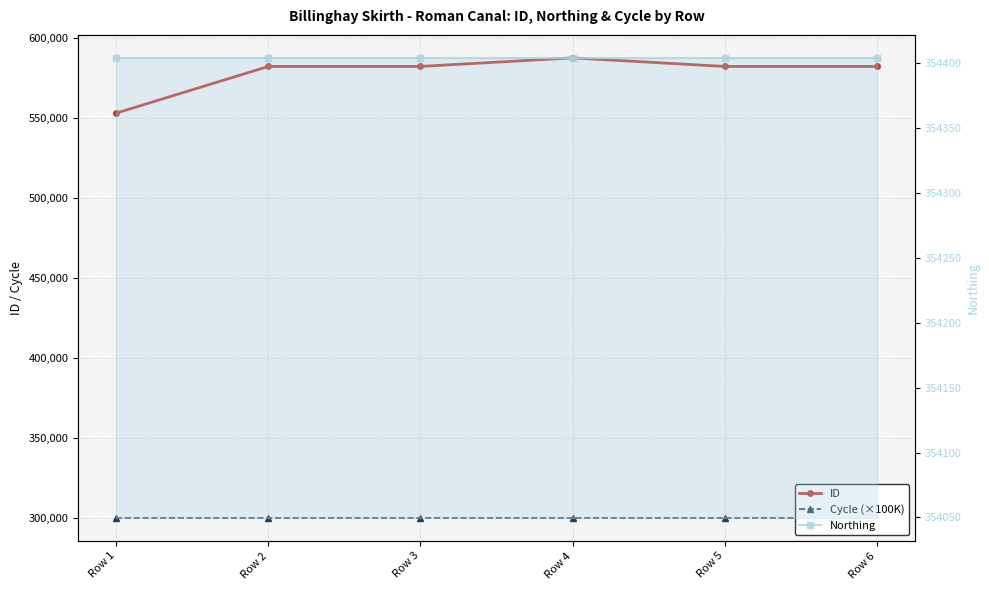

What is the spread (max minus min) of values at Row 2?

282489